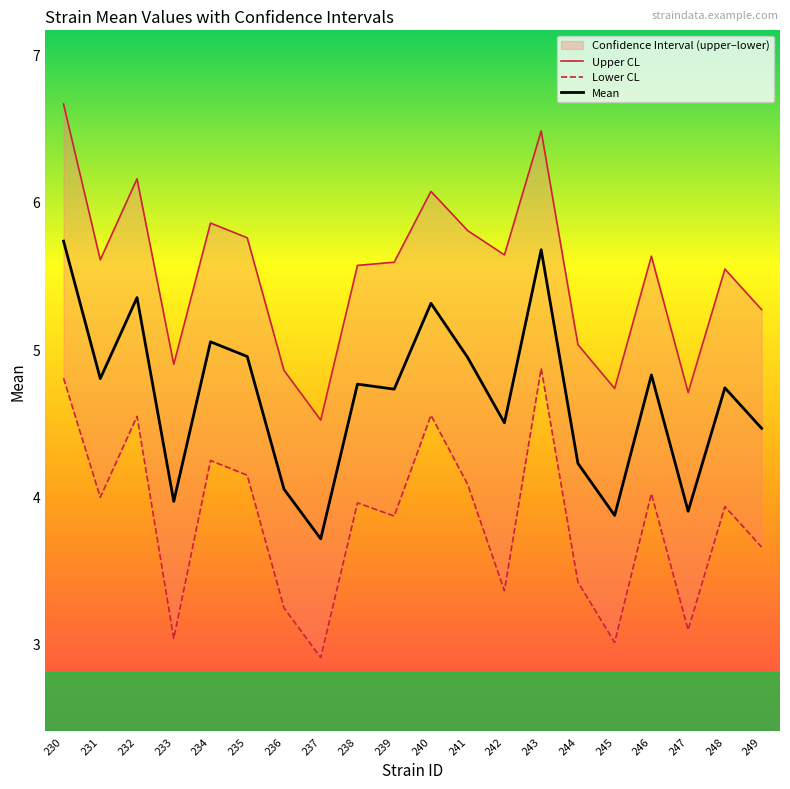

Rank the categories by Lower CL value from lowest to highest.

237, 245, 233, 247, 236, 242, 244, 249, 239, 248, 238, 231, 246, 241, 235, 234, 232, 240, 230, 243